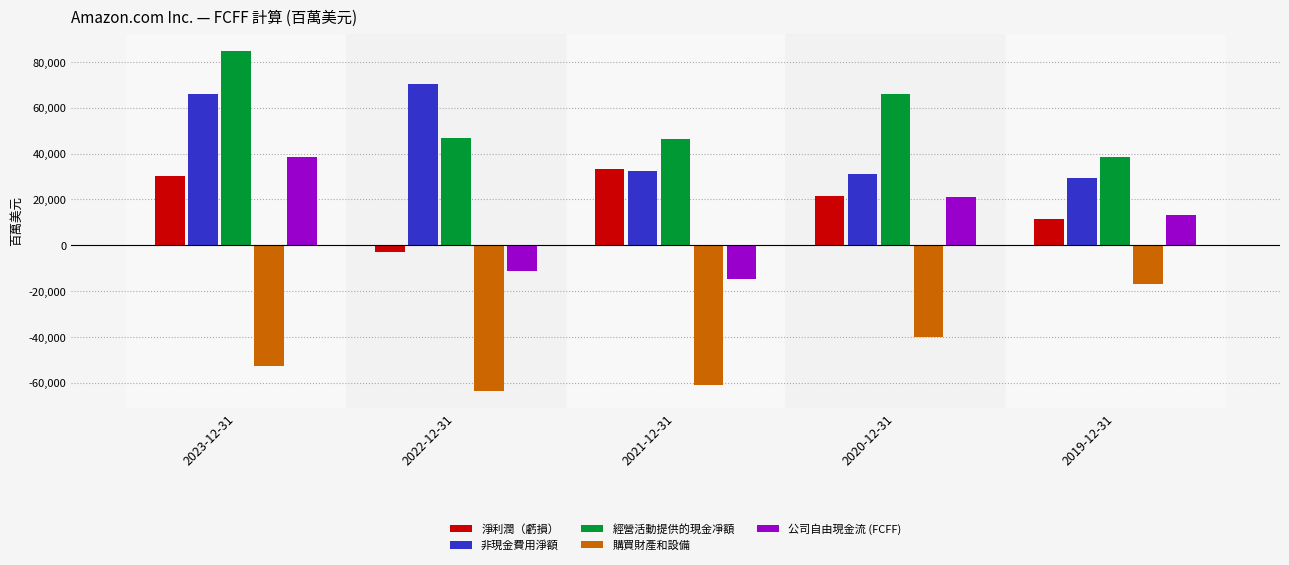

At 2022-12-31, list the series in order from largest to smallest.

非現金費用淨額, 經營活動提供的現金凈額, 淨利潤（虧損）, 公司自由現金流 (FCFF), 購買財產和設備